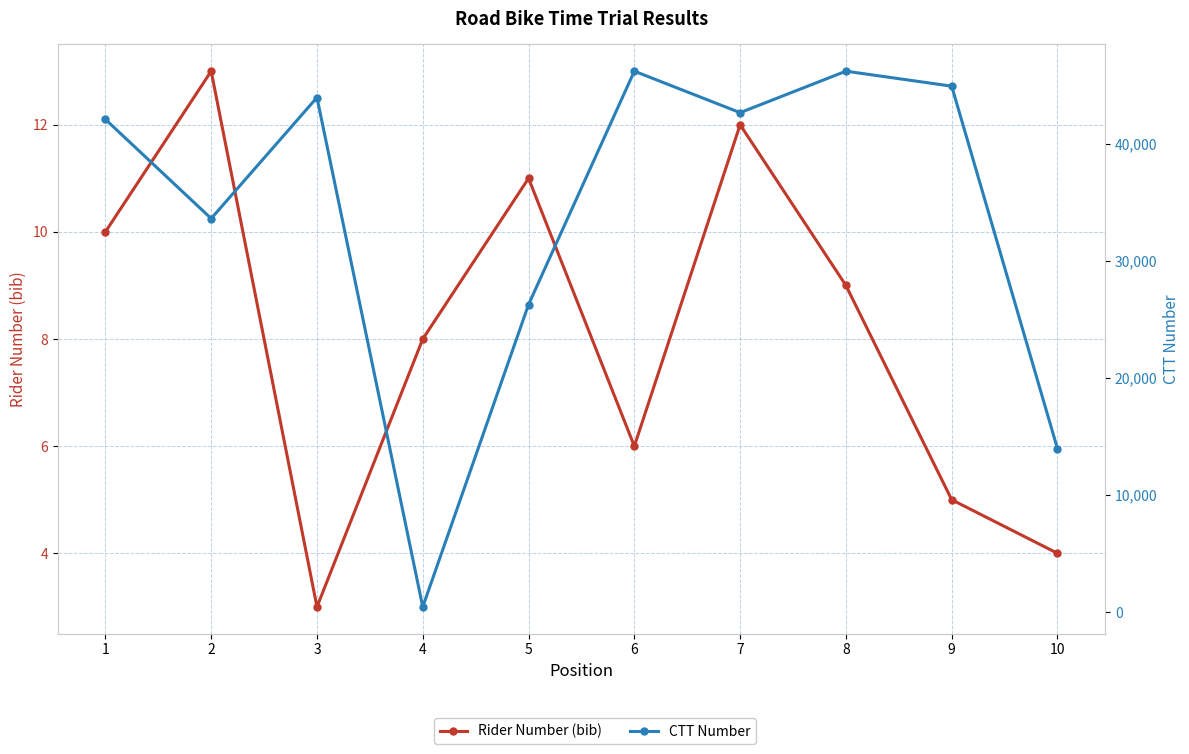

True or false: CTT Number and Rider Number (bib) intersect in this chart.

False